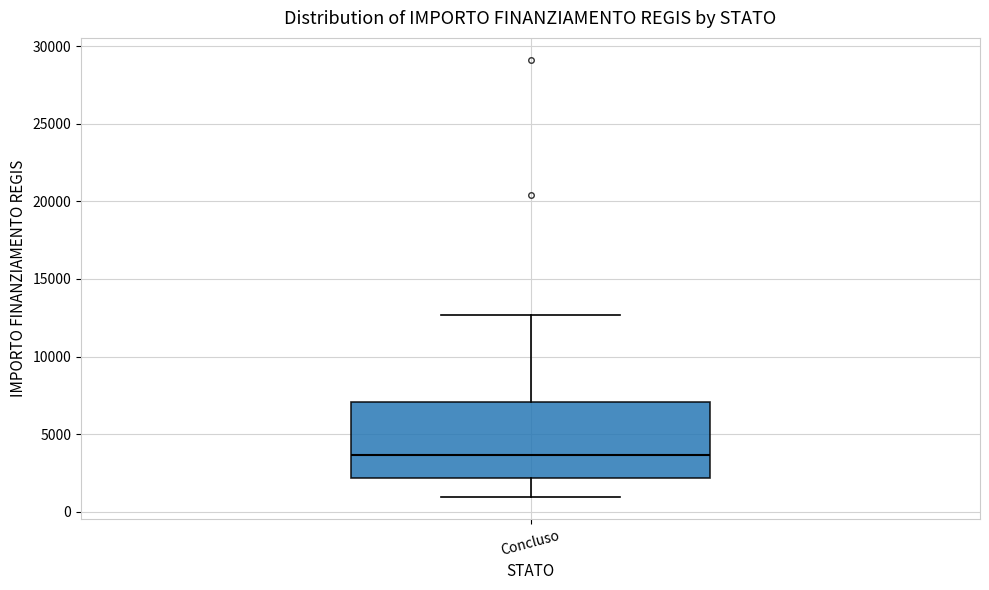

Where is the upper edge of the box for Concluso on the y-axis? The values are not printed on the chart, so give them approximately, as read against the axis.

7000